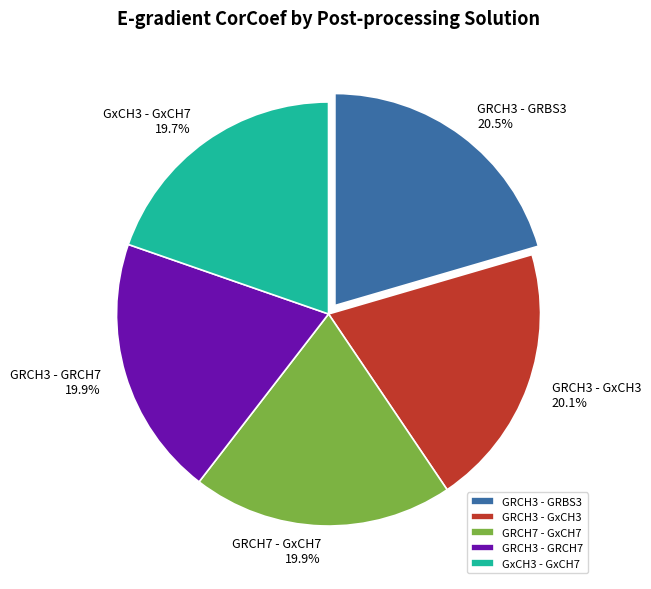

Does GRCH7 - GxCH7 account for over 50% of the chart?

No